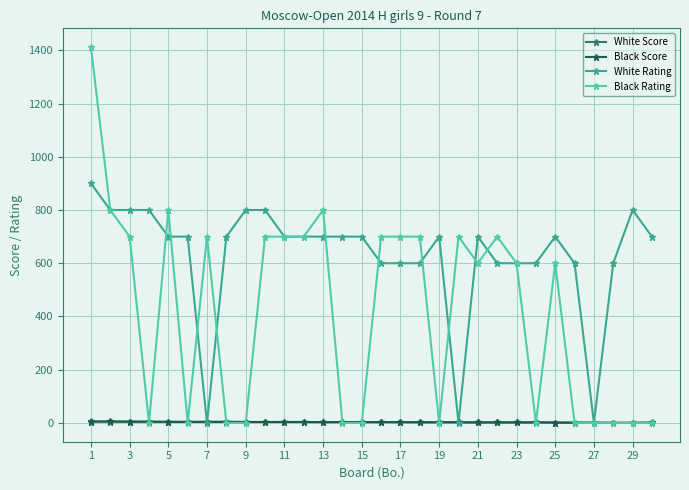

Does the chart display data point markers on the line(s)?

Yes